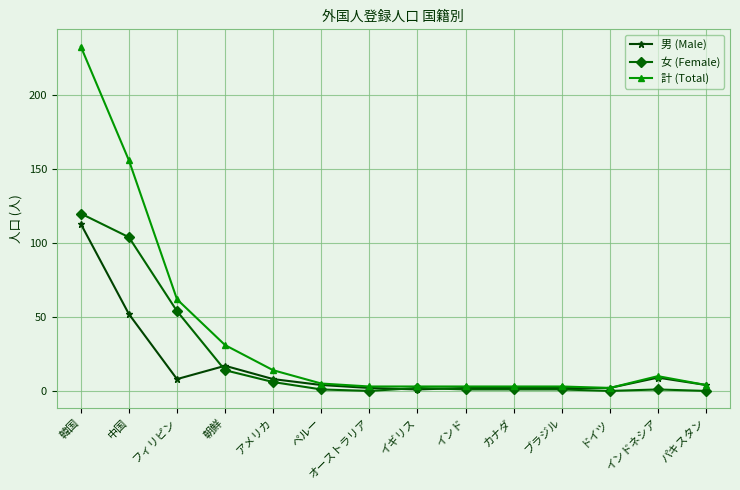

At which category does 男 (Male) reach its first local valley?

フィリピン